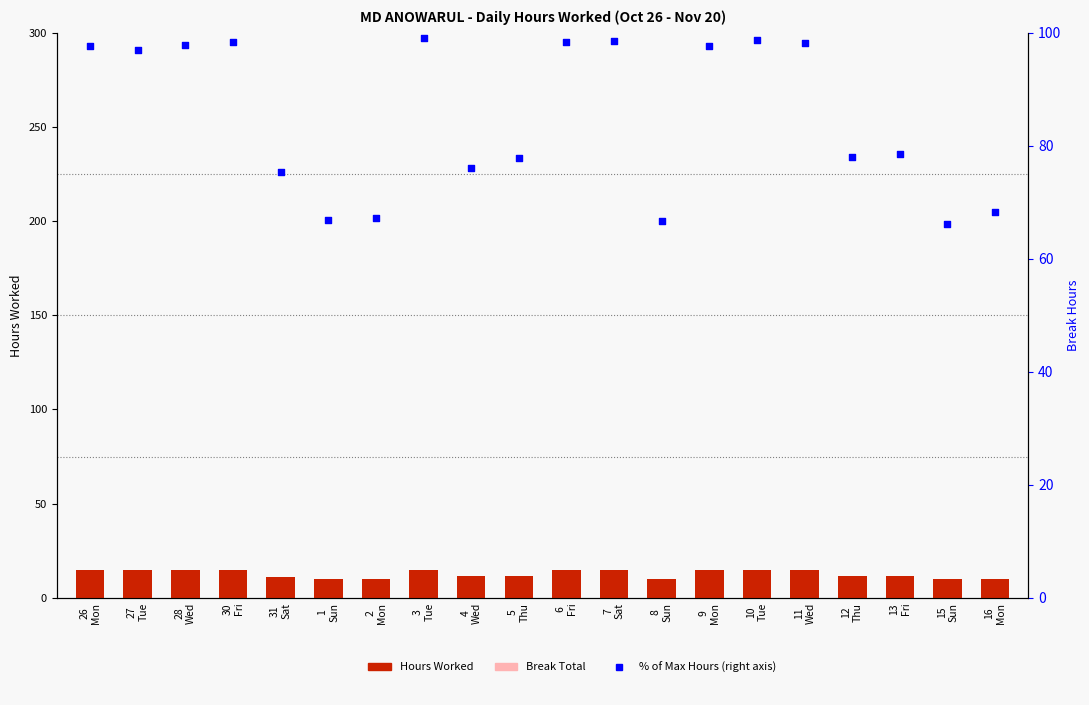

What are all the series names shown in the legend?

Hours Worked, Break Total, % of max hours